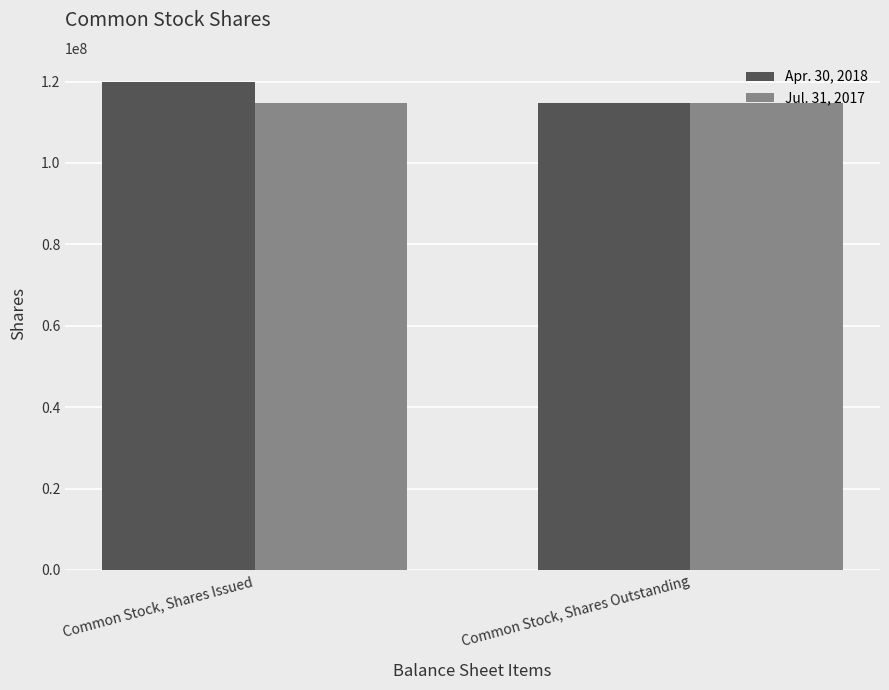

Does the chart contain stacked bars?

No